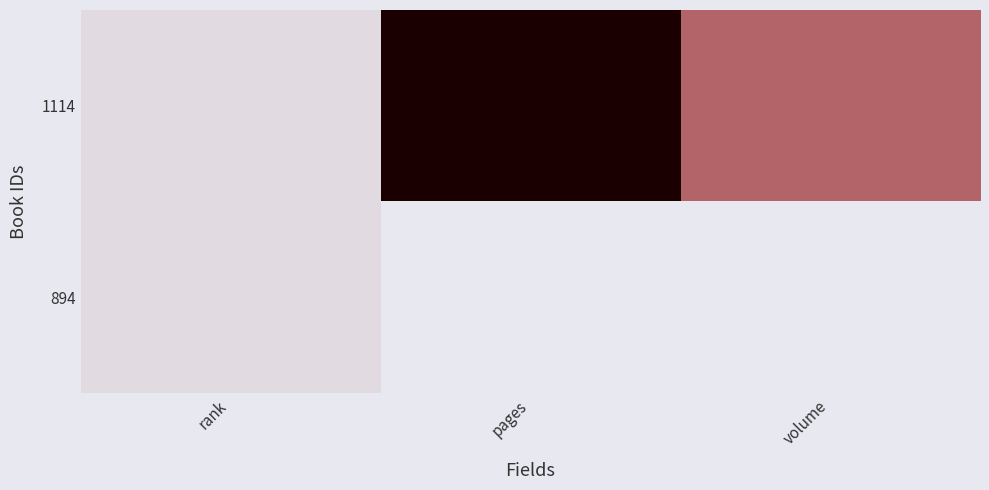

Which category has the lowest value in the 894 series?

rank